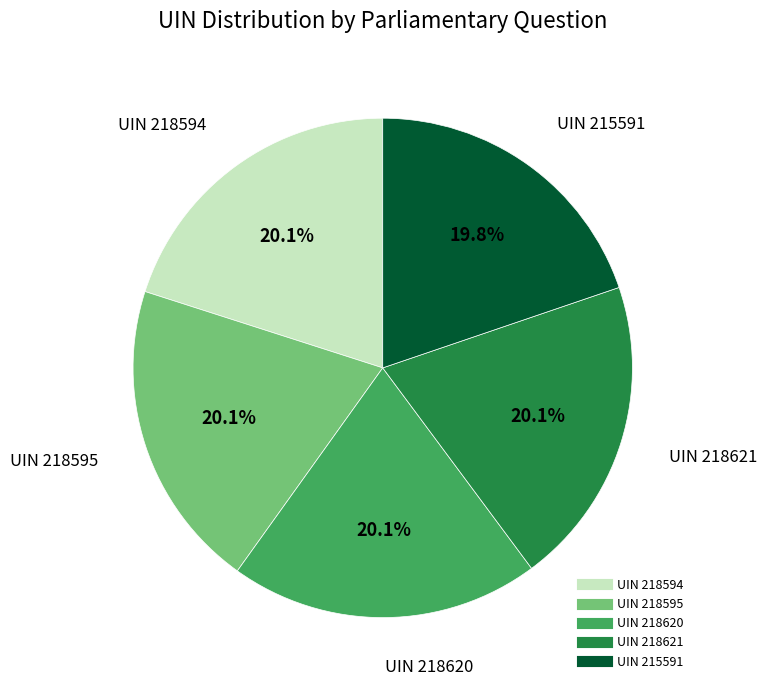

Is there any slice that represents more than half of the pie?

No